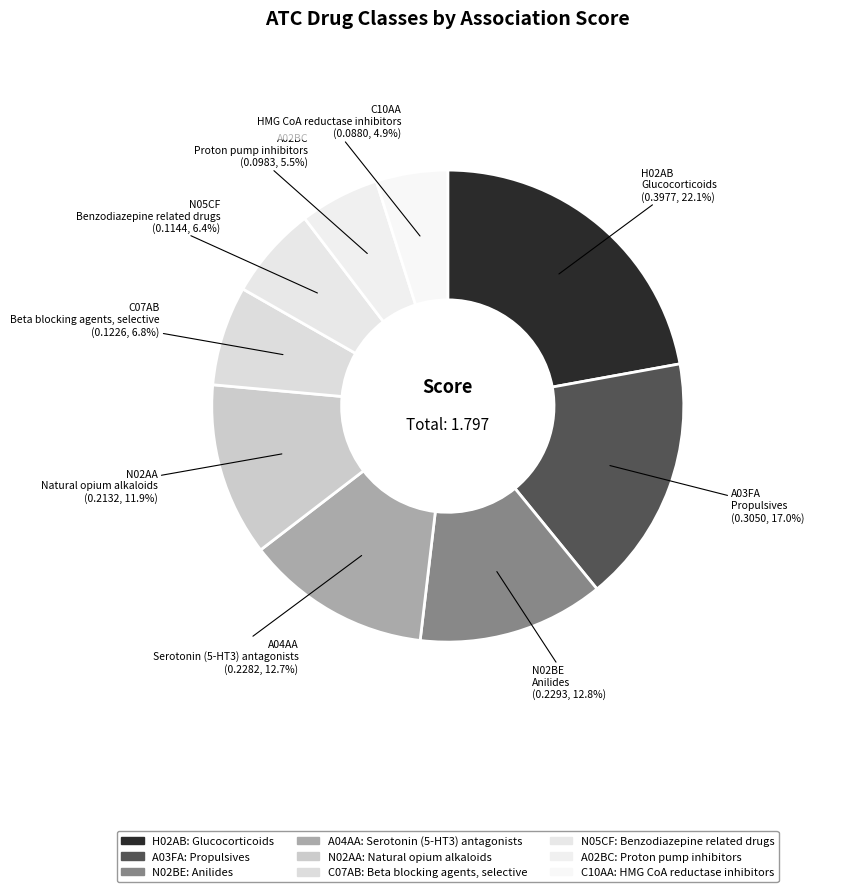

How many segments does this pie chart have?

9